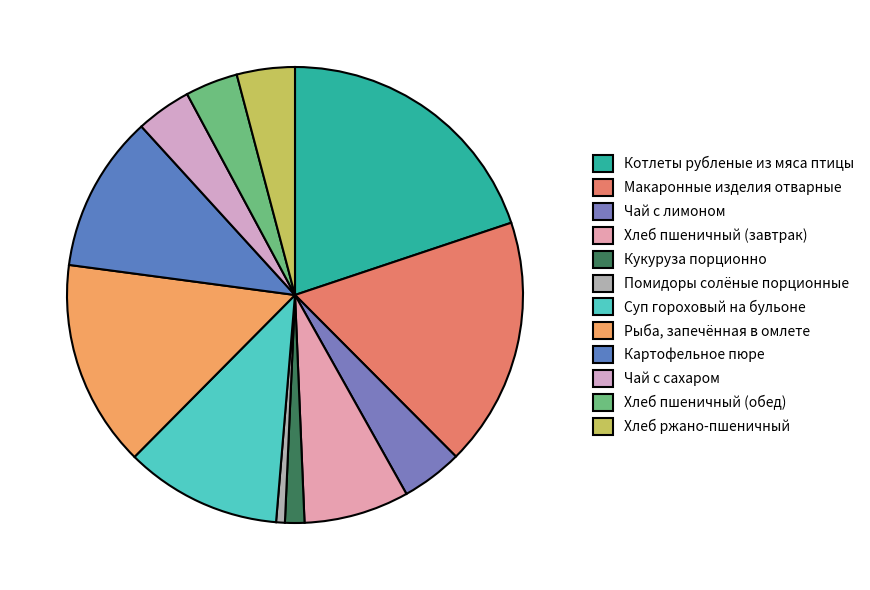

The Хлеб пшеничный (завтрак) slice represents 7% of the pie. True or false?

True